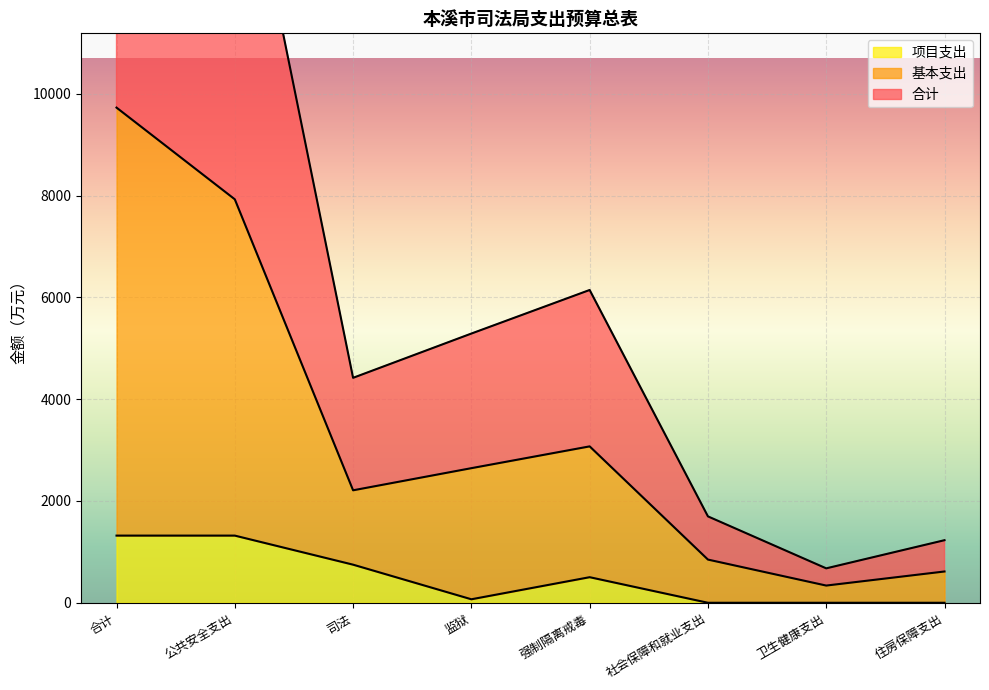

At which category does 合计 reach its first local peak?

强制隔离戒毒